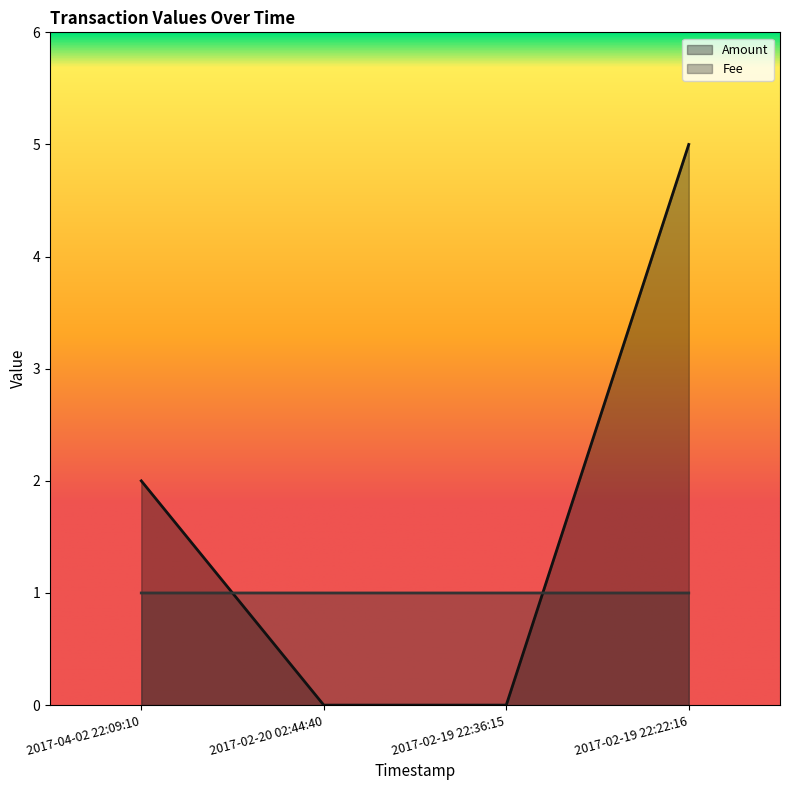

What is the label of the 3rd point from the right?

2017-02-20 02:44:40